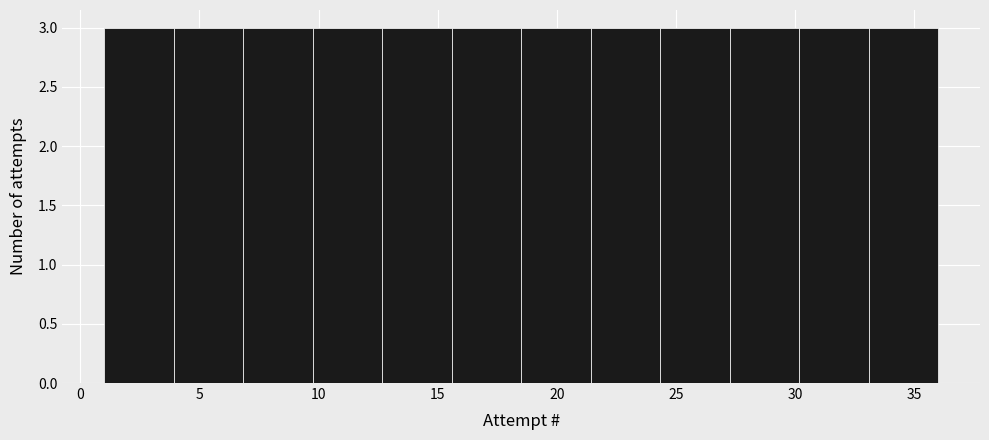

Reading left to right, list every bar in this chart as the range it spans on the x-axis followed by its height. Neither the bar edges nor the heights are printed on the chart, so give them approximately, as read against the axes.

1.0 to 4.0: 3
4.0 to 7.0: 3
7.0 to 10.0: 3
10.0 to 12.5: 3
12.5 to 15.5: 3
15.5 to 18.5: 3
18.5 to 21.5: 3
21.5 to 24.5: 3
24.5 to 27.5: 3
27.5 to 30.0: 3
30.0 to 33.0: 3
33.0 to 36.0: 3